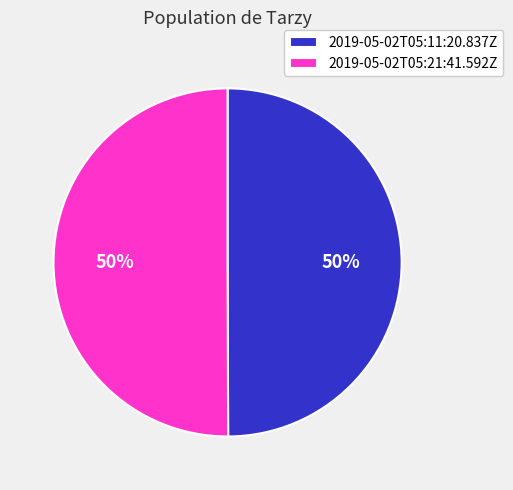

Is it true that 2019-05-02T05:21:41.592Z is 50% of the pie?

True